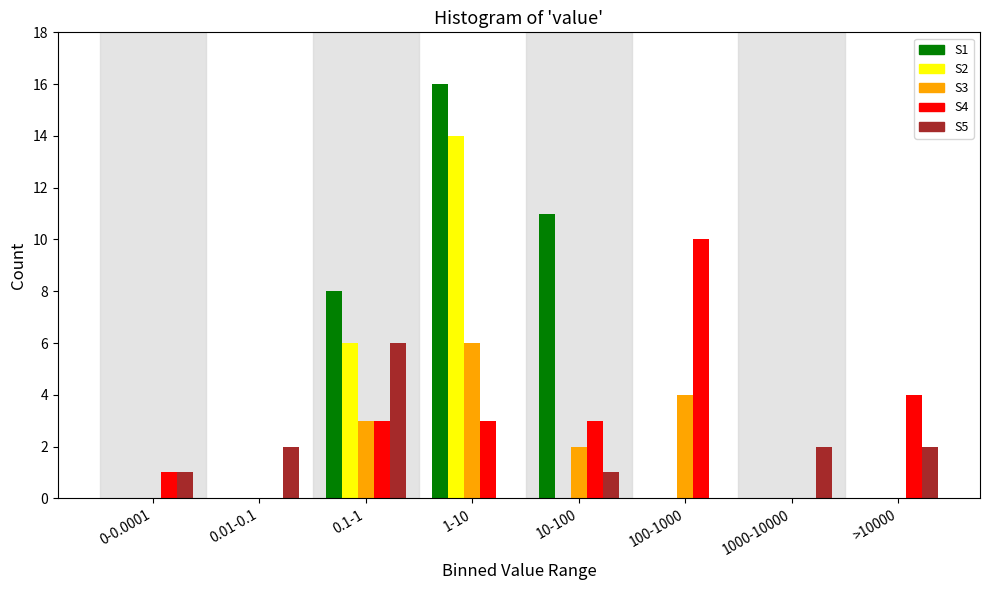

At which category is the sum across all series the highest?

1-10